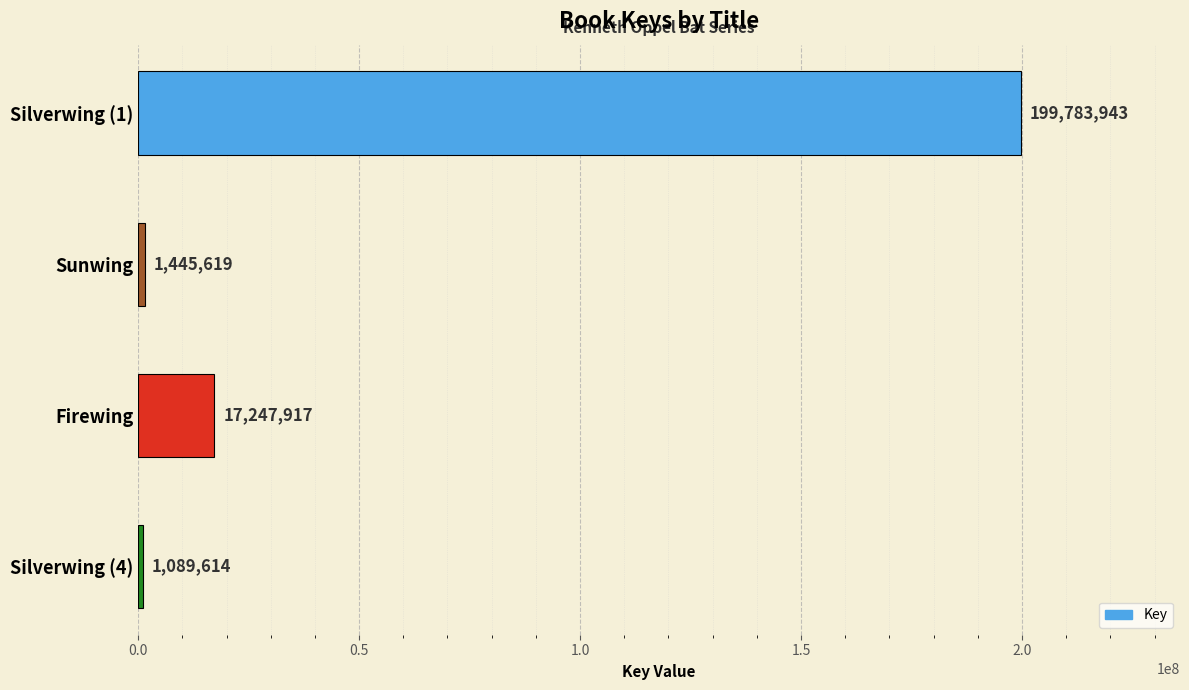

The chart shows a value of 17247917 at Firewing. True or false?

True